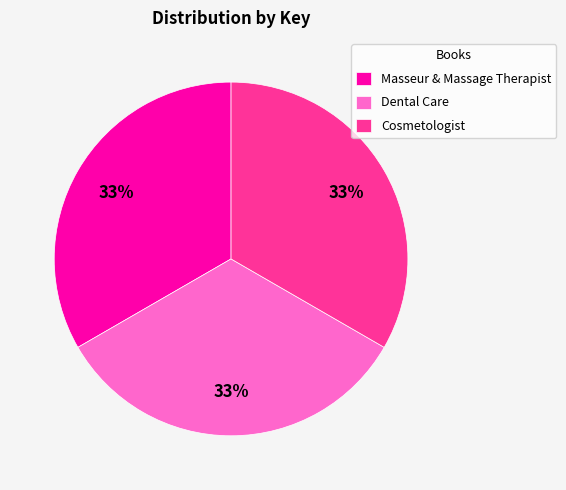

Is Dental Care the majority of the pie?

No